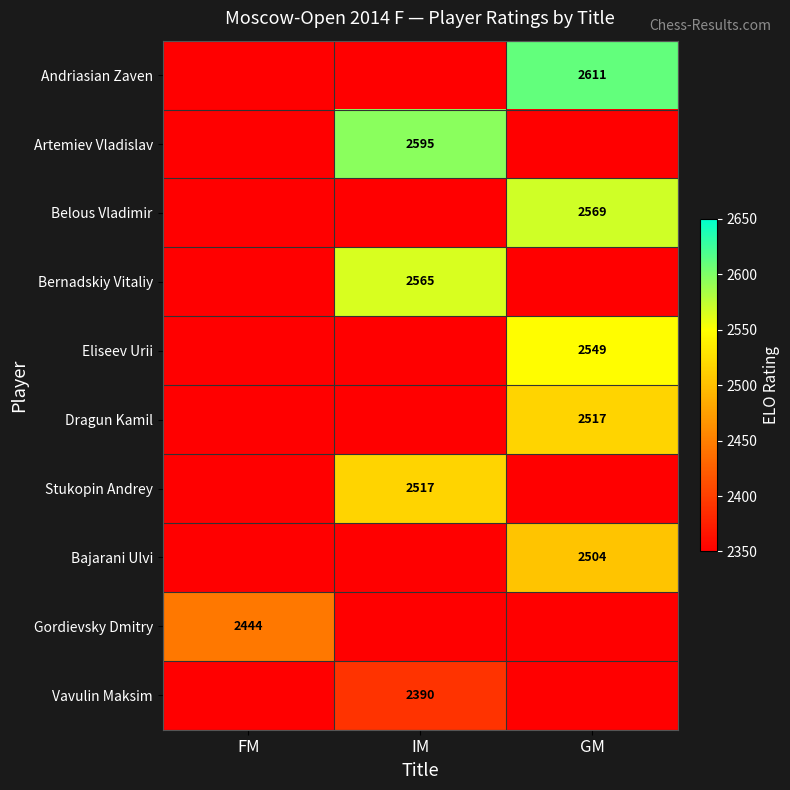

The Dragun Kamil series shows 3605 at GM. True or false?

False